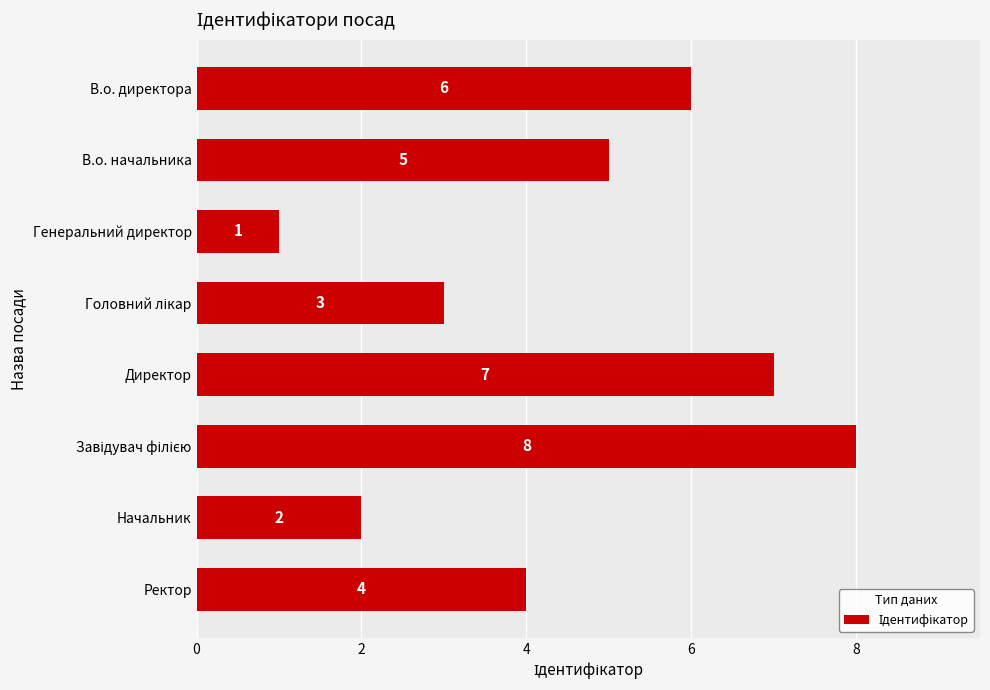

Count the number of categories in the chart.

8